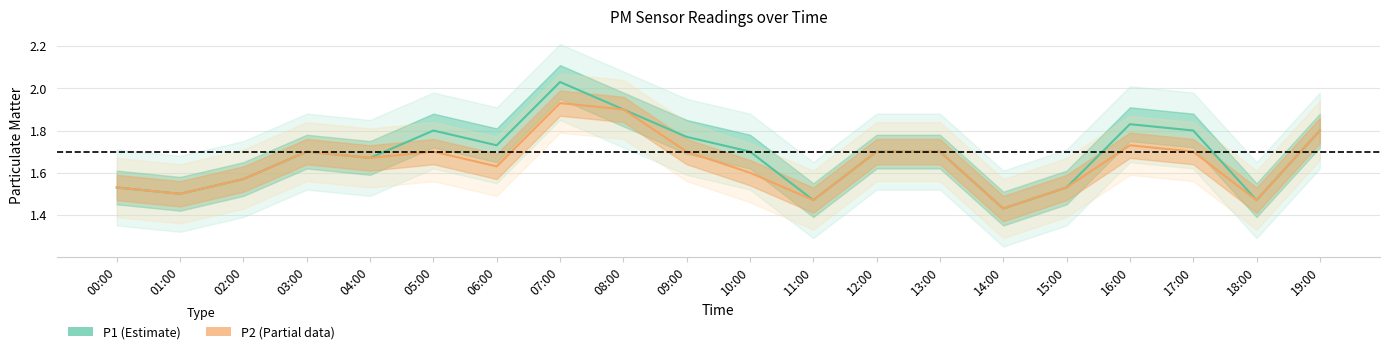

What is the maximum value shown in the chart?

2.0